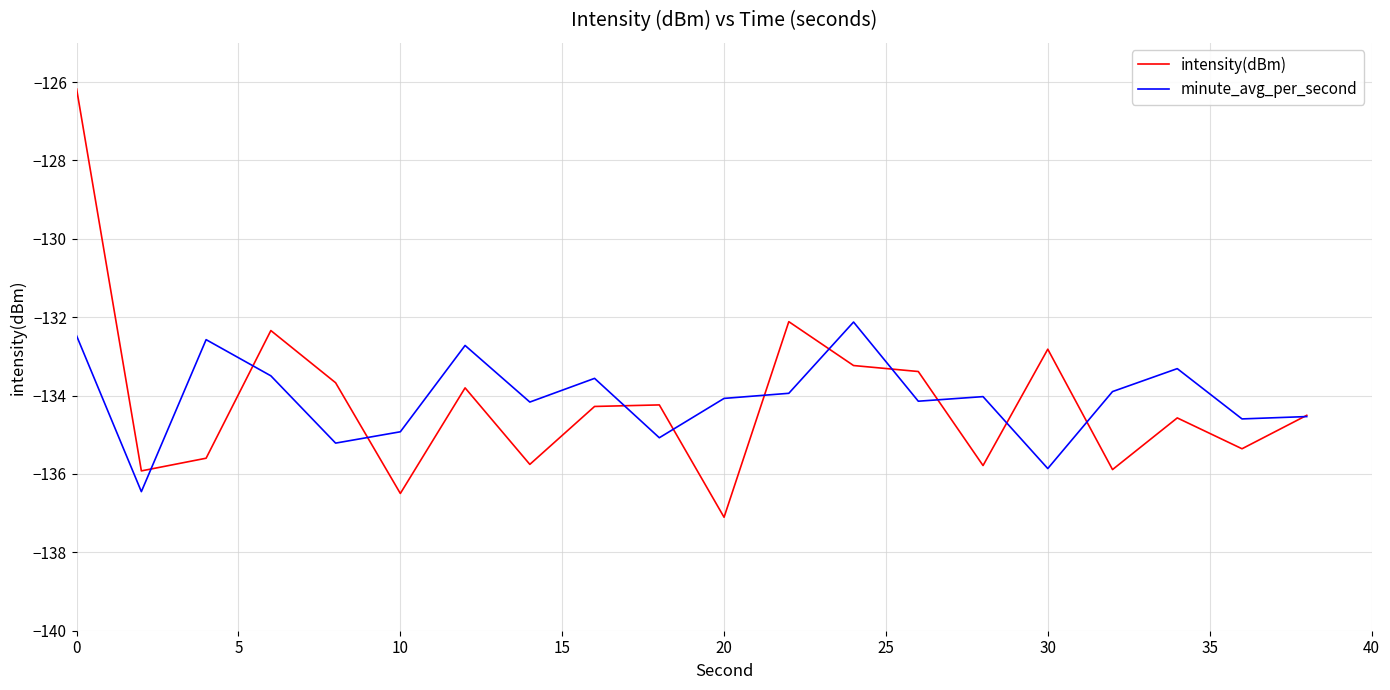

Which series has the largest range (max minus min)?

intensity(dBm)